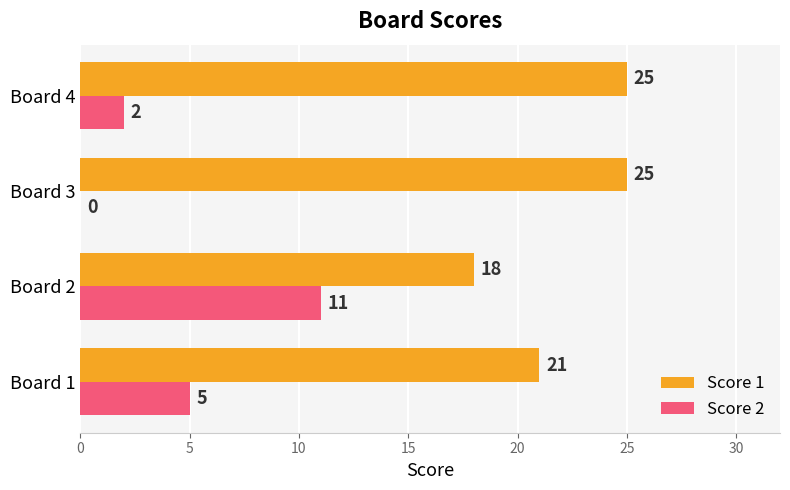

Which series changed the most between Board 1 and Board 3?

Score 2